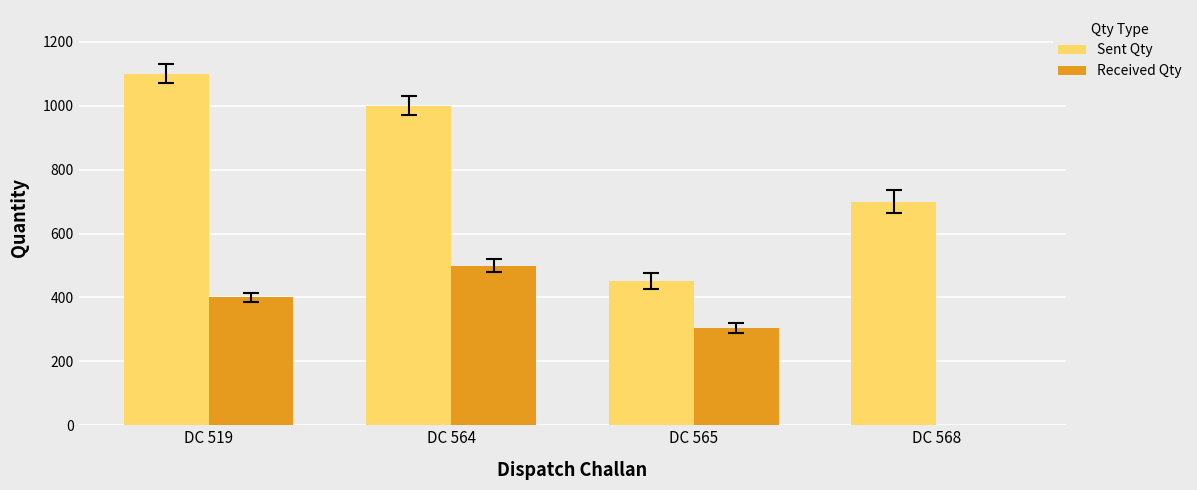

Is the value of Sent Qty at DC 565 greater than the value of Received Qty at DC 568?

Yes